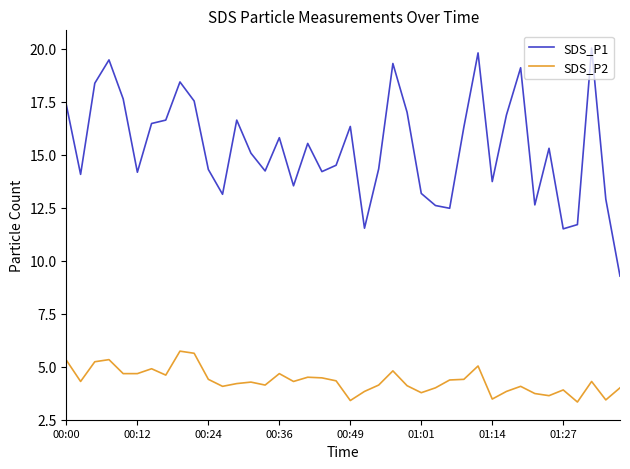

Rank the series by their maximum value, from highest to lowest.

SDS_P1, SDS_P2